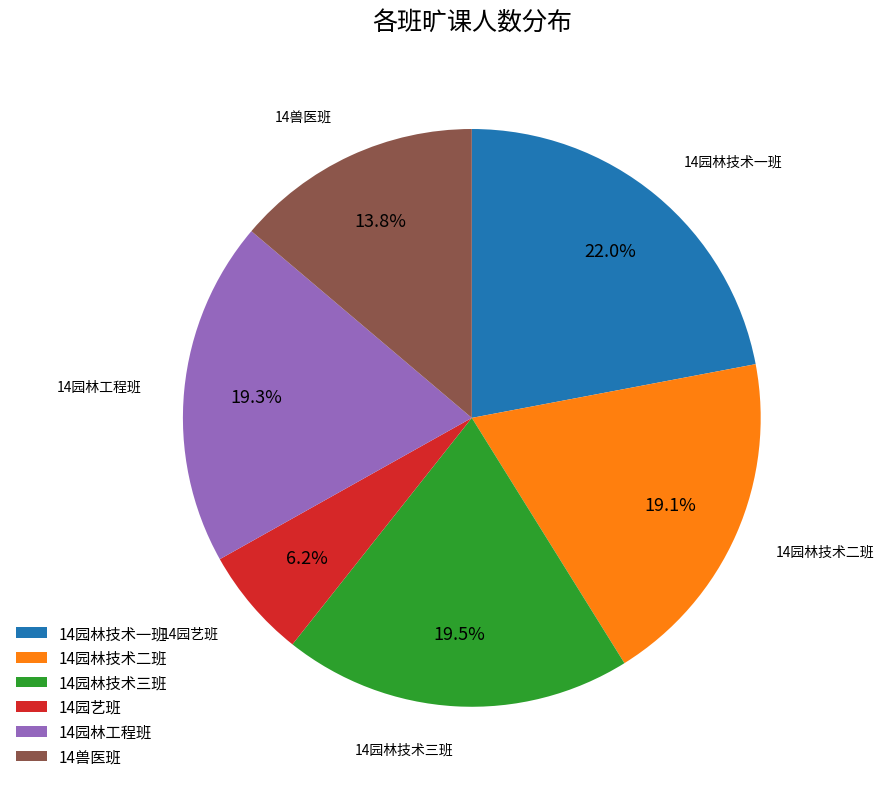

Do 14园林工程班 and 14兽医班 together represent more than half of the pie?

No